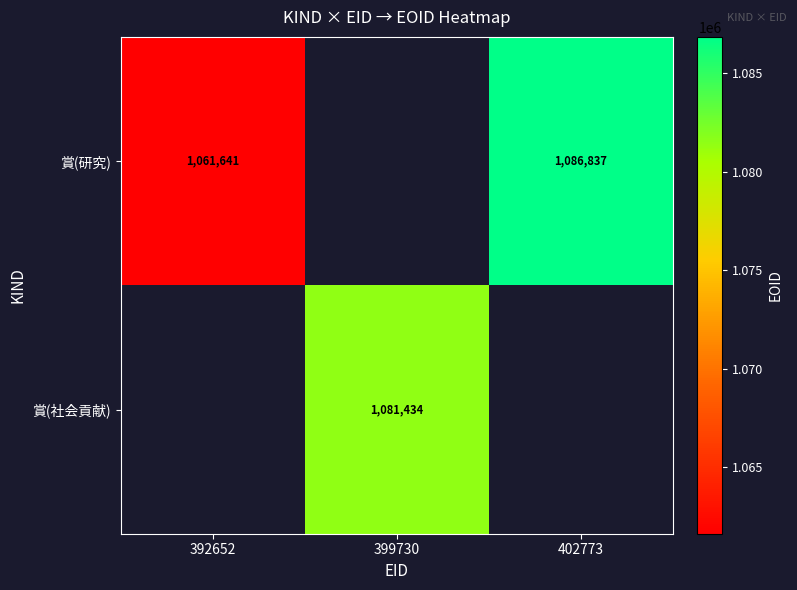

What is the difference between the 賞(研究) values at 392652 and 402773?

25196